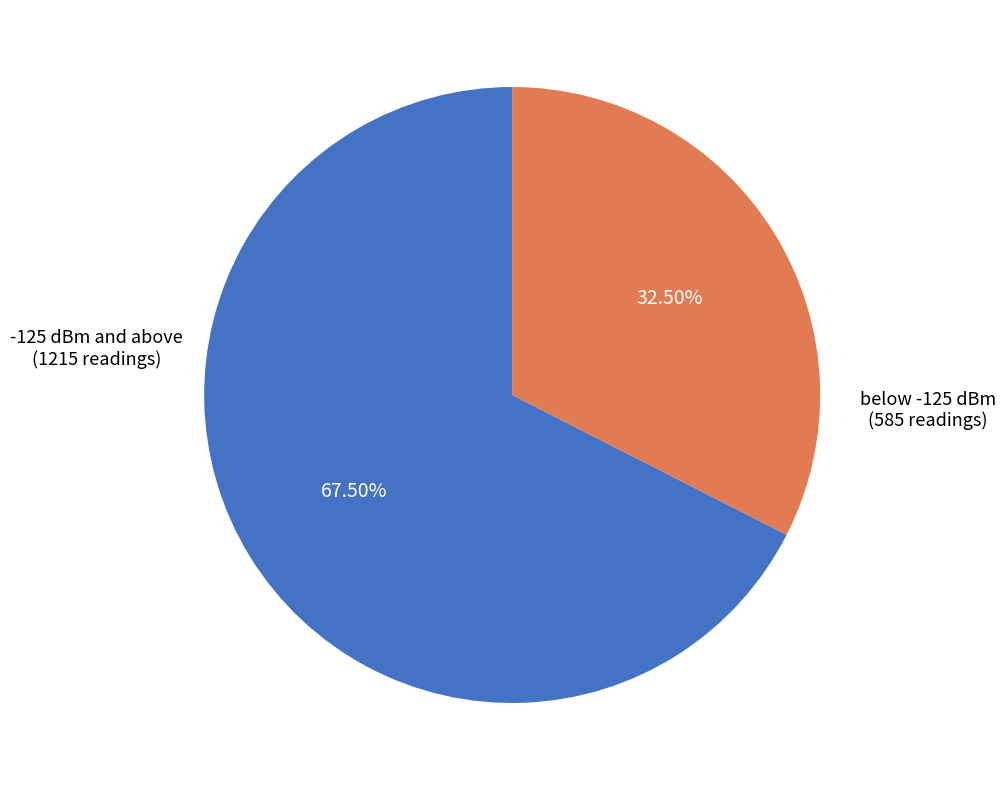

Count the number of slices in the pie.

2